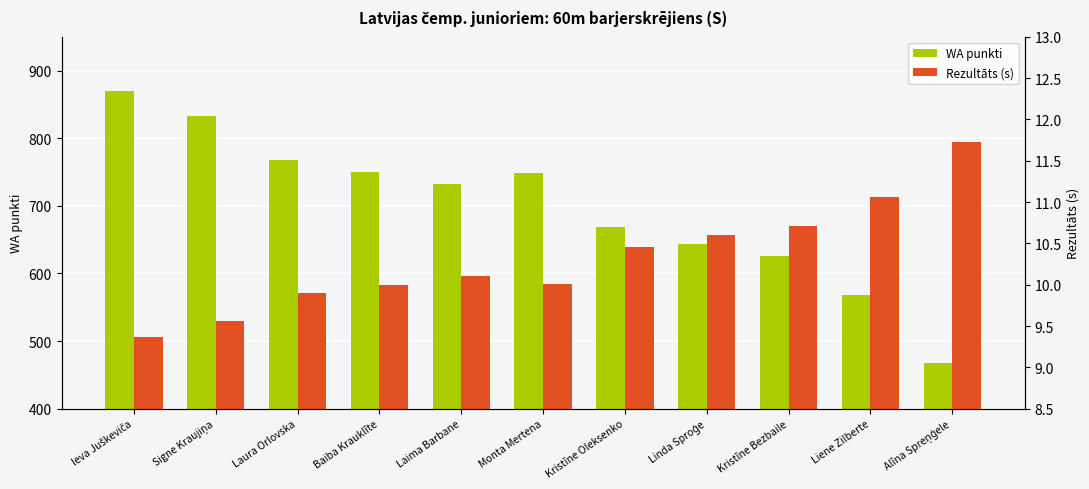

Which has a higher value, Monta Mertena or Laura Orlovska?

Laura Orlovska